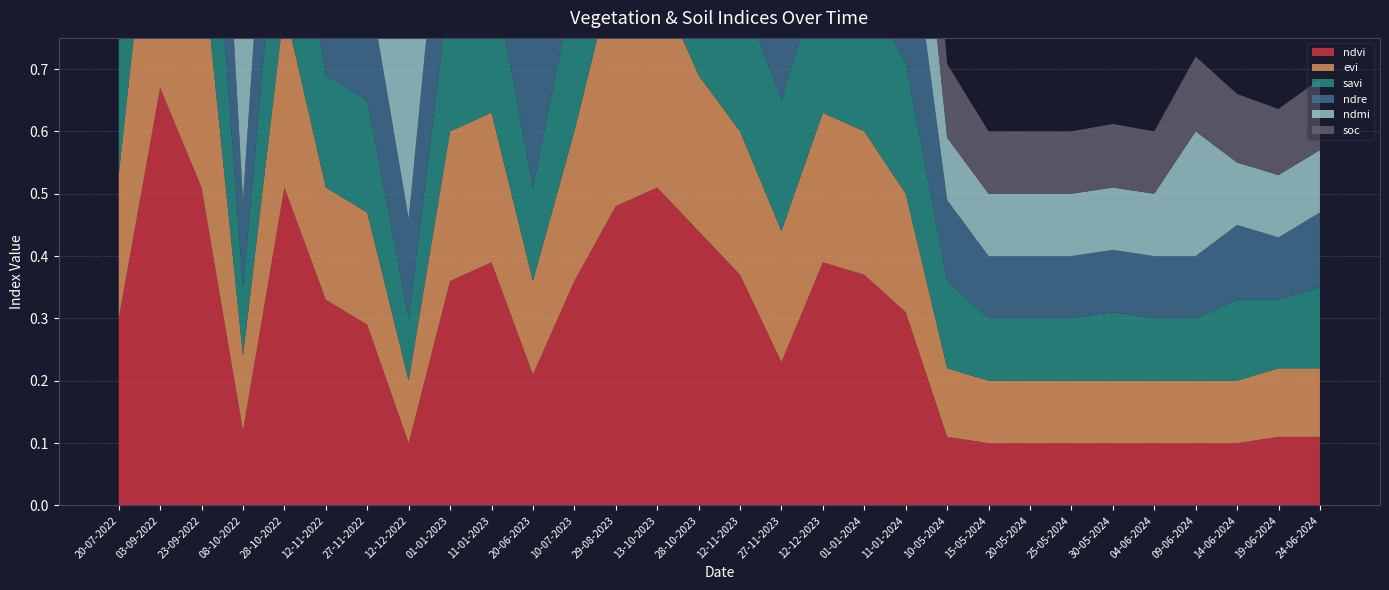

Reading right to left, what are all the values shown in this chart?

ndvi: 24-06-2024=0.1	19-06-2024=0.1	14-06-2024=0.1	09-06-2024=0.1	04-06-2024=0.1	30-05-2024=0.1	25-05-2024=0.1	20-05-2024=0.1	15-05-2024=0.1	10-05-2024=0.1	11-01-2024=0.3	01-01-2024=0.4	12-12-2023=0.4	27-11-2023=0.2	12-11-2023=0.4	28-10-2023=0.4	13-10-2023=0.5	29-08-2023=0.5	10-07-2023=0.4	20-06-2023=0.2	11-01-2023=0.4	01-01-2023=0.4	12-12-2022=0.1	27-11-2022=0.3	12-11-2022=0.3	28-10-2022=0.5	08-10-2022=0.1	23-09-2022=0.5	03-09-2022=0.7	20-07-2022=0.3
evi: 24-06-2024=0.1	19-06-2024=0.1	14-06-2024=0.1	09-06-2024=0.1	04-06-2024=0.1	30-05-2024=0.1	25-05-2024=0.1	20-05-2024=0.1	15-05-2024=0.1	10-05-2024=0.1	11-01-2024=0.2	01-01-2024=0.2	12-12-2023=0.2	27-11-2023=0.2	12-11-2023=0.2	28-10-2023=0.2	13-10-2023=0.3	29-08-2023=0.4	10-07-2023=0.2	20-06-2023=0.1	11-01-2023=0.2	01-01-2023=0.2	12-12-2022=0.1	27-11-2022=0.2	12-11-2022=0.2	28-10-2022=0.3	08-10-2022=0.1	23-09-2022=0.4	03-09-2022=0.5	20-07-2022=0.2
savi: 24-06-2024=0.1	19-06-2024=0.1	14-06-2024=0.1	09-06-2024=0.1	04-06-2024=0.1	30-05-2024=0.1	25-05-2024=0.1	20-05-2024=0.1	15-05-2024=0.1	10-05-2024=0.1	11-01-2024=0.2	01-01-2024=0.2	12-12-2023=0.2	27-11-2023=0.2	12-11-2023=0.2	28-10-2023=0.2	13-10-2023=0.3	29-08-2023=0.4	10-07-2023=0.2	20-06-2023=0.1	11-01-2023=0.2	01-01-2023=0.2	12-12-2022=0.1	27-11-2022=0.2	12-11-2022=0.2	28-10-2022=0.3	08-10-2022=0.1	23-09-2022=0.4	03-09-2022=0.5	20-07-2022=0.2
ndre: 24-06-2024=0.1	19-06-2024=0.1	14-06-2024=0.1	09-06-2024=0.1	04-06-2024=0.1	30-05-2024=0.1	25-05-2024=0.1	20-05-2024=0.1	15-05-2024=0.1	10-05-2024=0.1	11-01-2024=0.3	01-01-2024=0.3	12-12-2023=0.3	27-11-2023=0.3	12-11-2023=0.3	28-10-2023=0.3	13-10-2023=0.3	29-08-2023=0.4	10-07-2023=0.3	20-06-2023=0.2	11-01-2023=0.3	01-01-2023=0.3	12-12-2022=0.2	27-11-2022=0.2	12-11-2022=0.3	28-10-2022=0.4	08-10-2022=0.1	23-09-2022=0.4	03-09-2022=0.6	20-07-2022=0.2
ndmi: 24-06-2024=0.1	19-06-2024=0.1	14-06-2024=0.1	09-06-2024=0.2	04-06-2024=0.1	30-05-2024=0.1	25-05-2024=0.1	20-05-2024=0.1	15-05-2024=0.1	10-05-2024=0.1	11-01-2024=0.2	01-01-2024=0.3	12-12-2023=0.4	27-11-2023=0.4	12-11-2023=0.3	28-10-2023=0.4	13-10-2023=0.4	29-08-2023=0.5	10-07-2023=0.4	20-06-2023=0.3	11-01-2023=0.3	01-01-2023=0.3	12-12-2022=0.3	27-11-2022=0.3	12-11-2022=0.4	28-10-2022=0.4	08-10-2022=0.3	23-09-2022=0.5	03-09-2022=0.5	20-07-2022=0.3
soc: 24-06-2024=0.1	19-06-2024=0.1	14-06-2024=0.1	09-06-2024=0.1	04-06-2024=0.1	30-05-2024=0.1	25-05-2024=0.1	20-05-2024=0.1	15-05-2024=0.1	10-05-2024=0.1	11-01-2024=0.2	01-01-2024=0.3	12-12-2023=0.3	27-11-2023=0.3	12-11-2023=0.3	28-10-2023=0.3	13-10-2023=0.3	29-08-2023=0.3	10-07-2023=0.3	20-06-2023=0.2	11-01-2023=0.3	01-01-2023=0.3	12-12-2022=0.2	27-11-2022=0.2	12-11-2022=0.3	28-10-2022=0.3	08-10-2022=0.2	23-09-2022=0.3	03-09-2022=0.3	20-07-2022=0.3